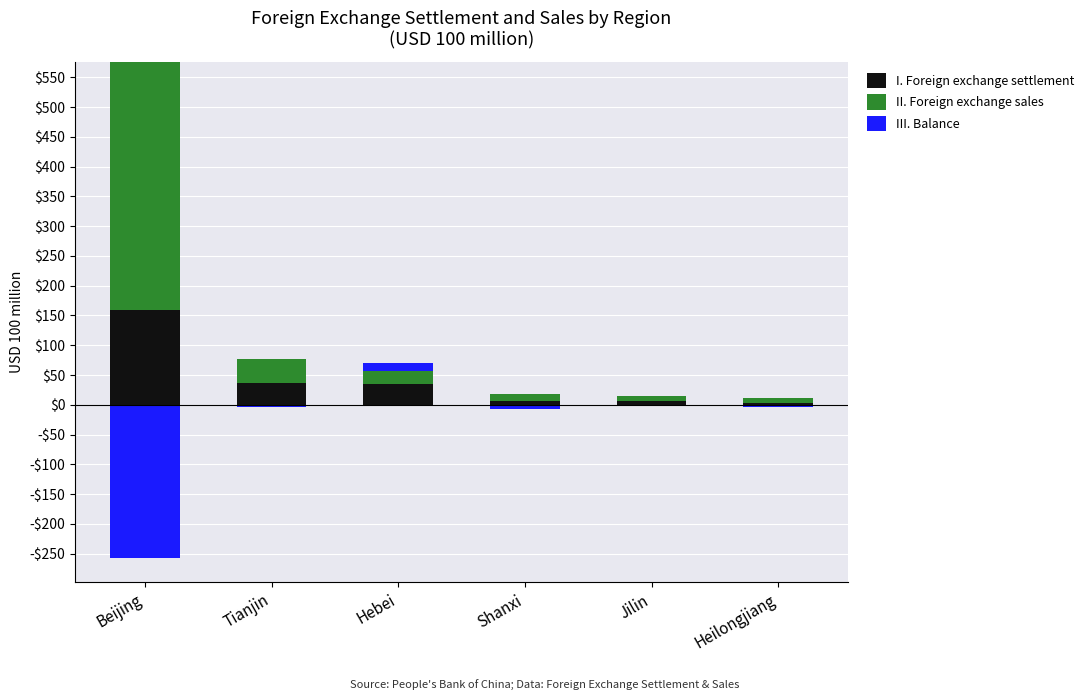

How many bars are there in each group?

3